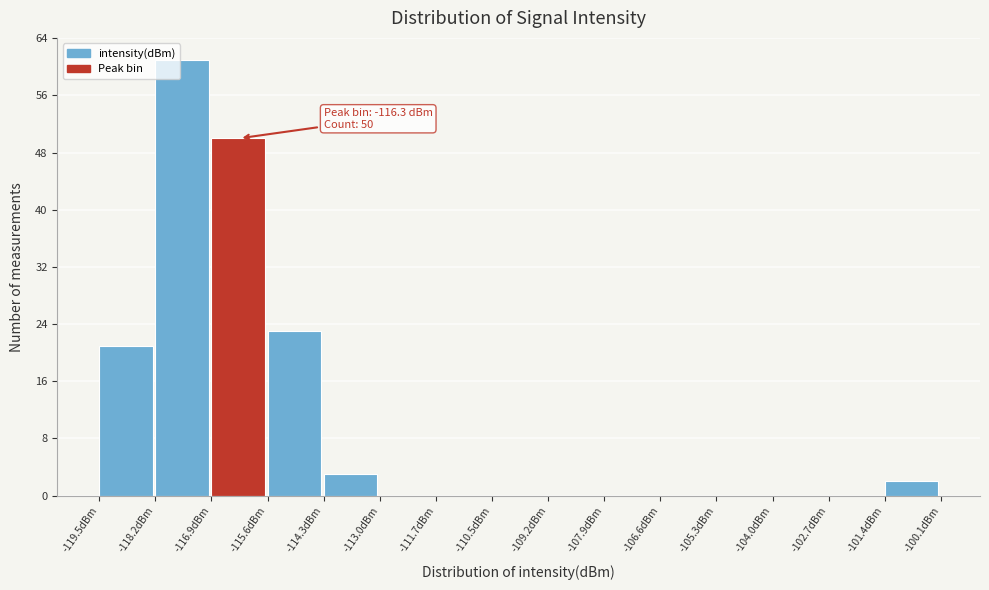

Over which range of the x-axis is the bar tallest?

-118.2 to -117.0